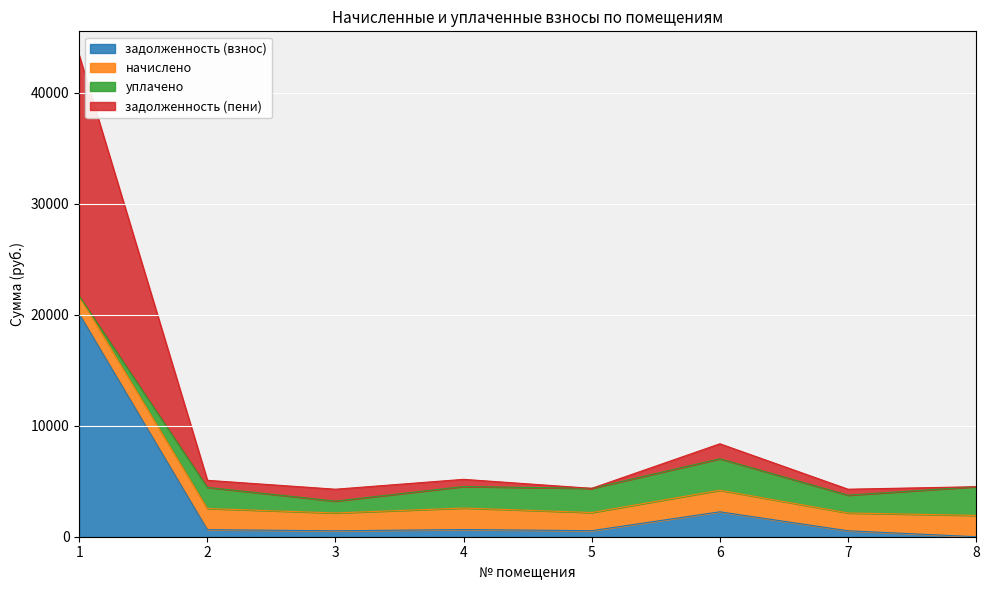

List the labels in order of задолженность (взнос) value, smallest first.

8, 3, 7, 5, 2, 4, 6, 1